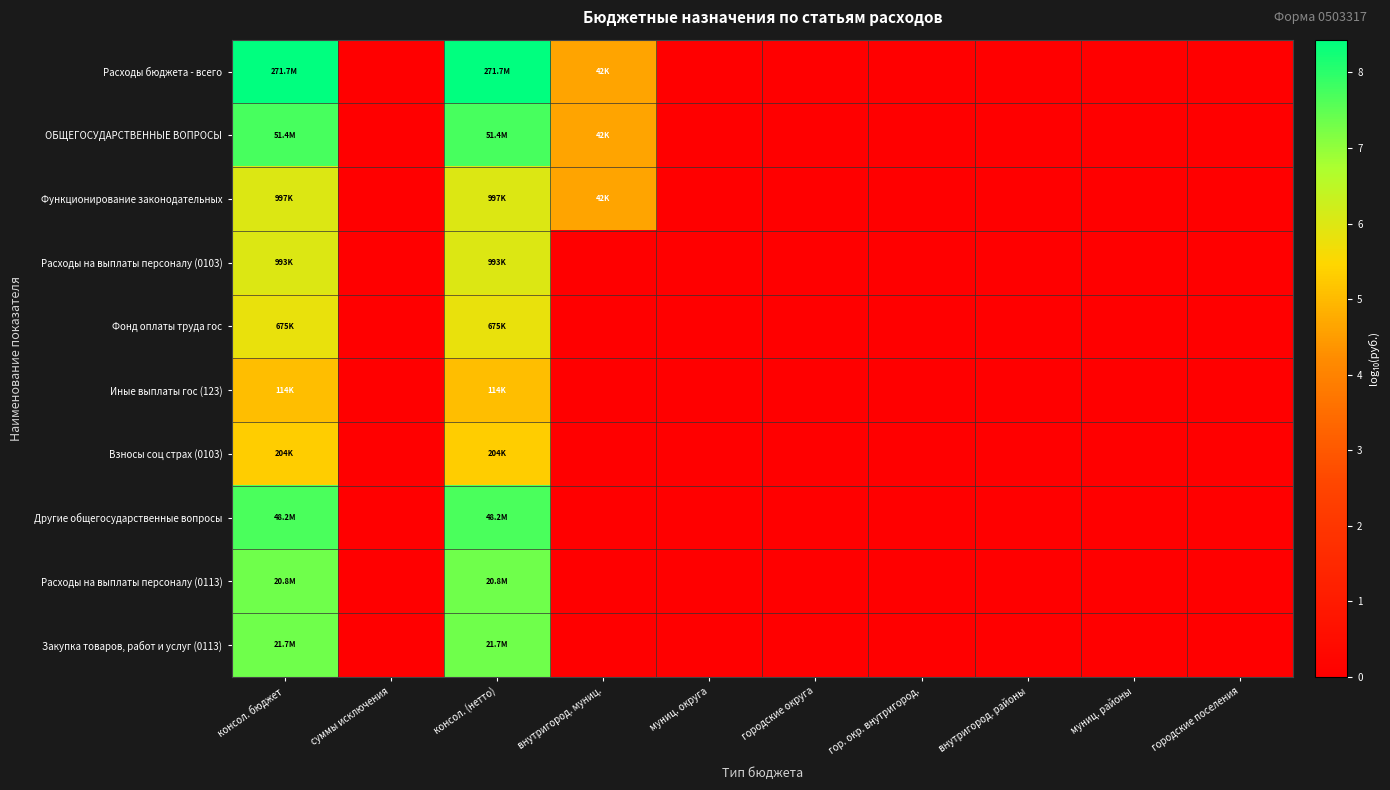

Which category has the lowest value across all series?

суммы исключения